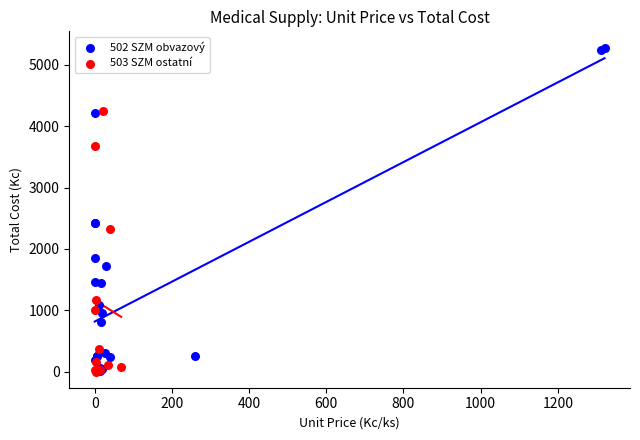

Which series contains the highest Y value?

502 SZM obvazový